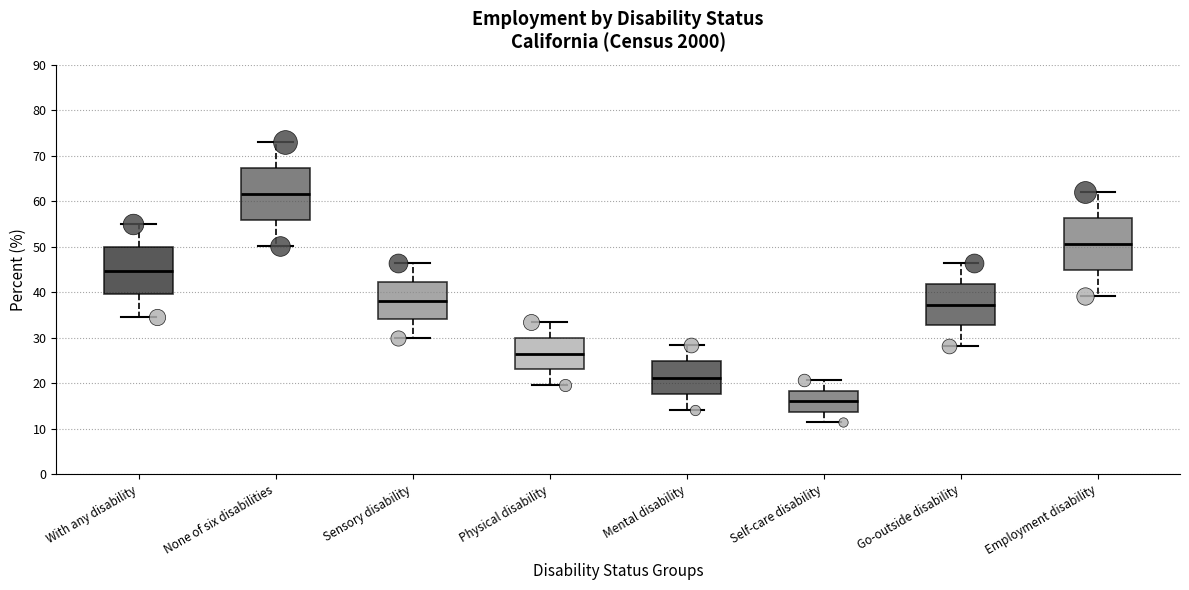

Where is the lower edge of the box for Mental disability on the y-axis? The values are not printed on the chart, so give them approximately, as read against the axis.

18